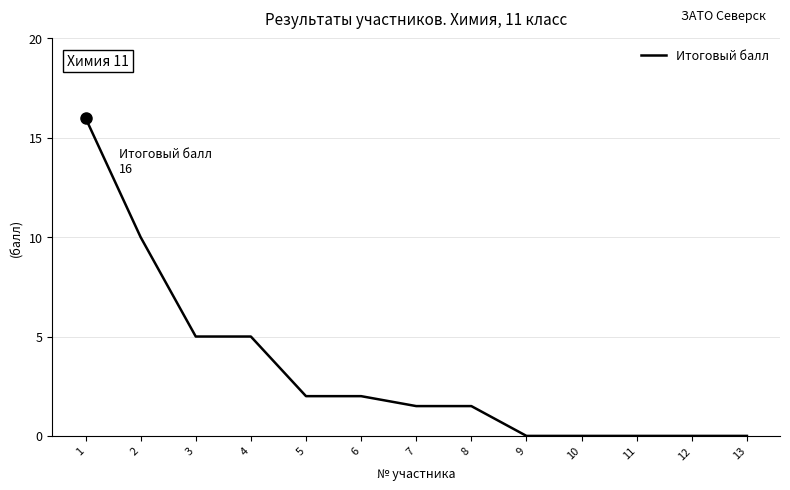

Between 11 and 1, which is larger?

1